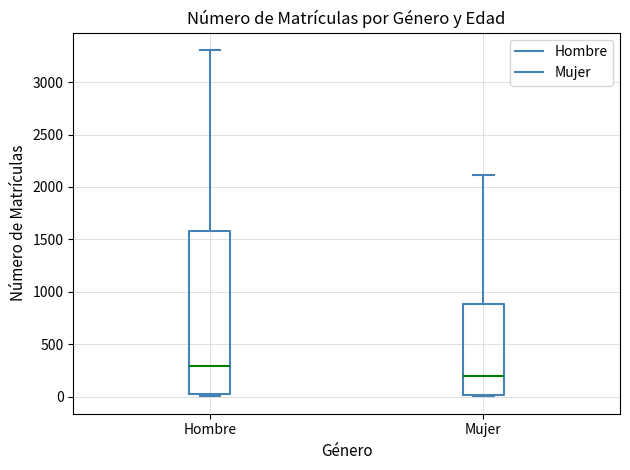

Which box has the highest median line?

Hombre